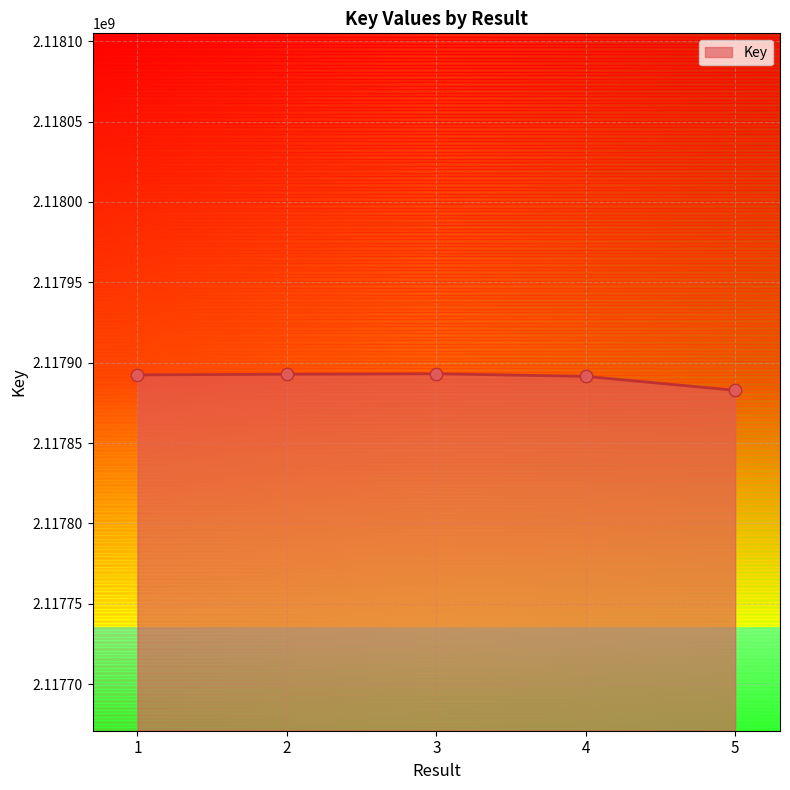

What is the change in value from 1 to 3?

+706